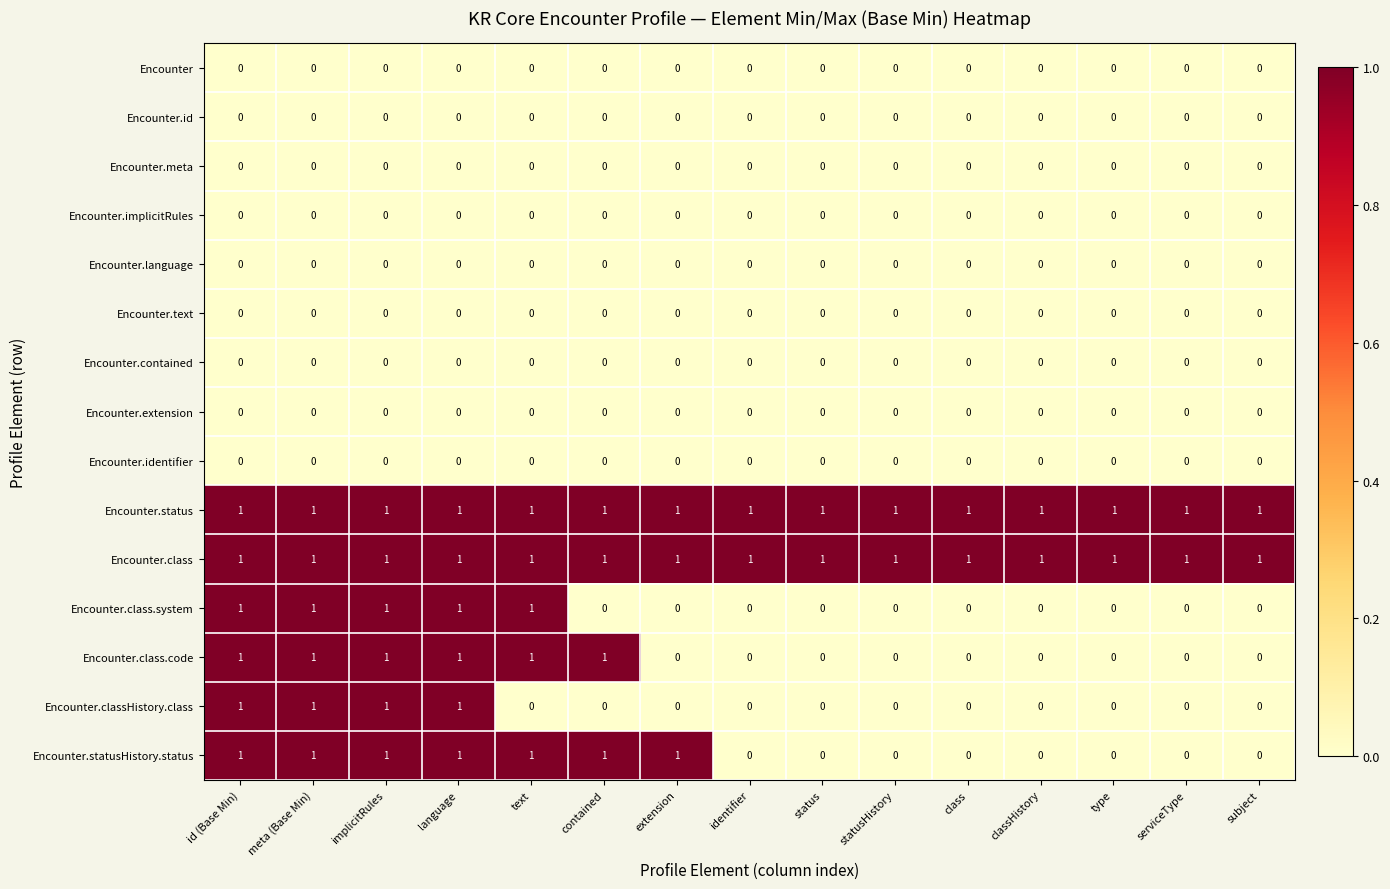

Count the Encounter.class.system values in the range 0 to 1.

15